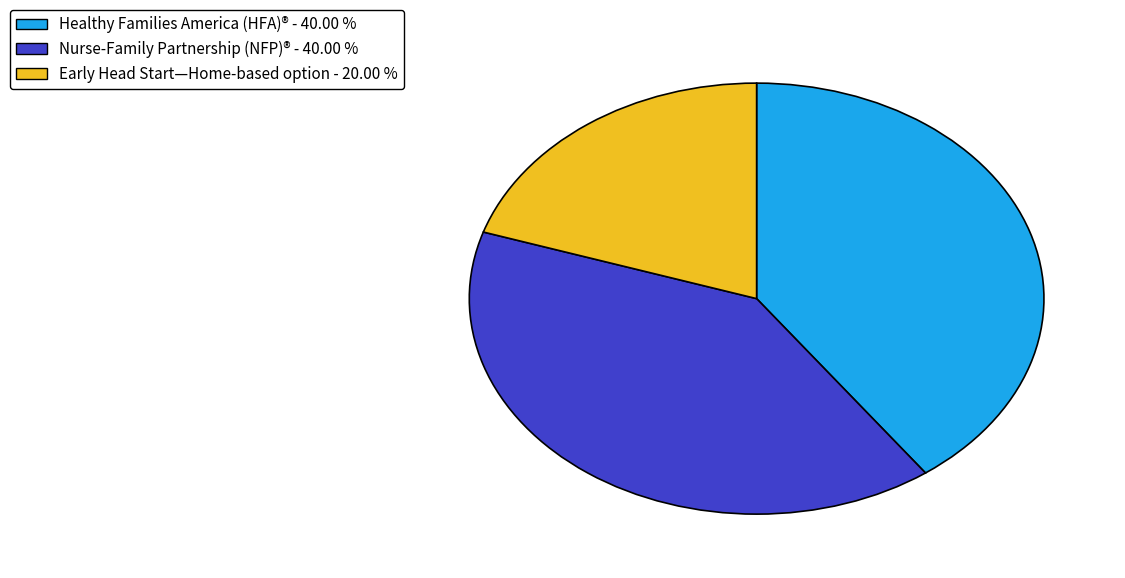

The Early Head Start—Home-based option slice represents 20% of the pie. True or false?

True